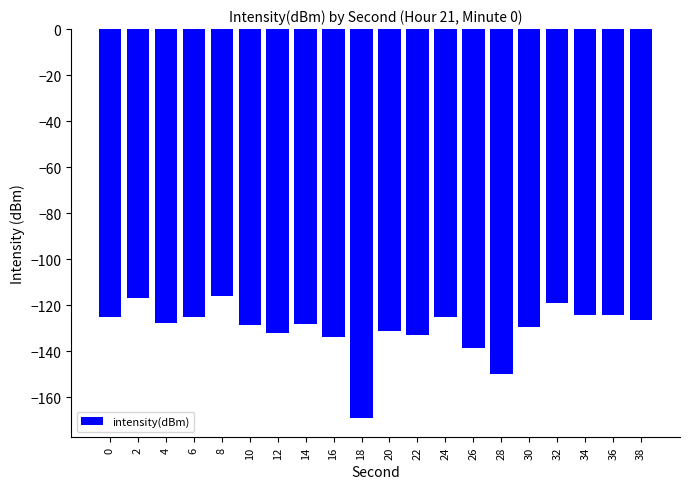

What is the average value?

-130.2